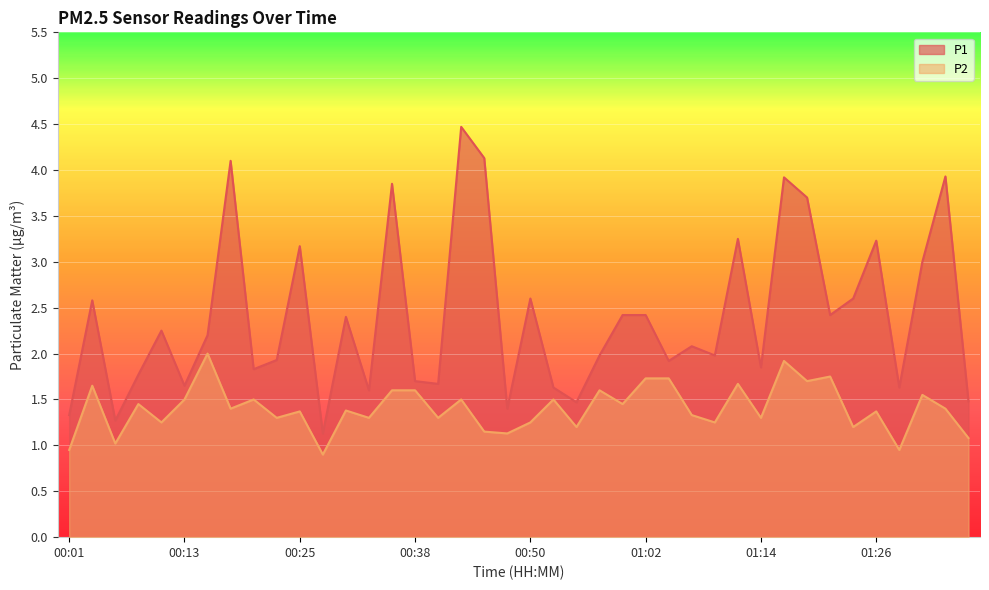

Rank the categories by P2 value from lowest to highest.

00:28, 00:01, 01:29, 00:06, 01:36, 00:47, 00:45, 00:55, 01:24, 00:11, 00:50, 01:09, 00:23, 00:33, 00:40, 01:14, 01:07, 00:25, 01:26, 00:30, 00:18, 01:34, 00:08, 00:59, 00:13, 00:21, 00:42, 00:52, 01:31, 00:35, 00:38, 00:57, 00:04, 01:12, 01:19, 01:02, 01:04, 01:21, 01:17, 00:16